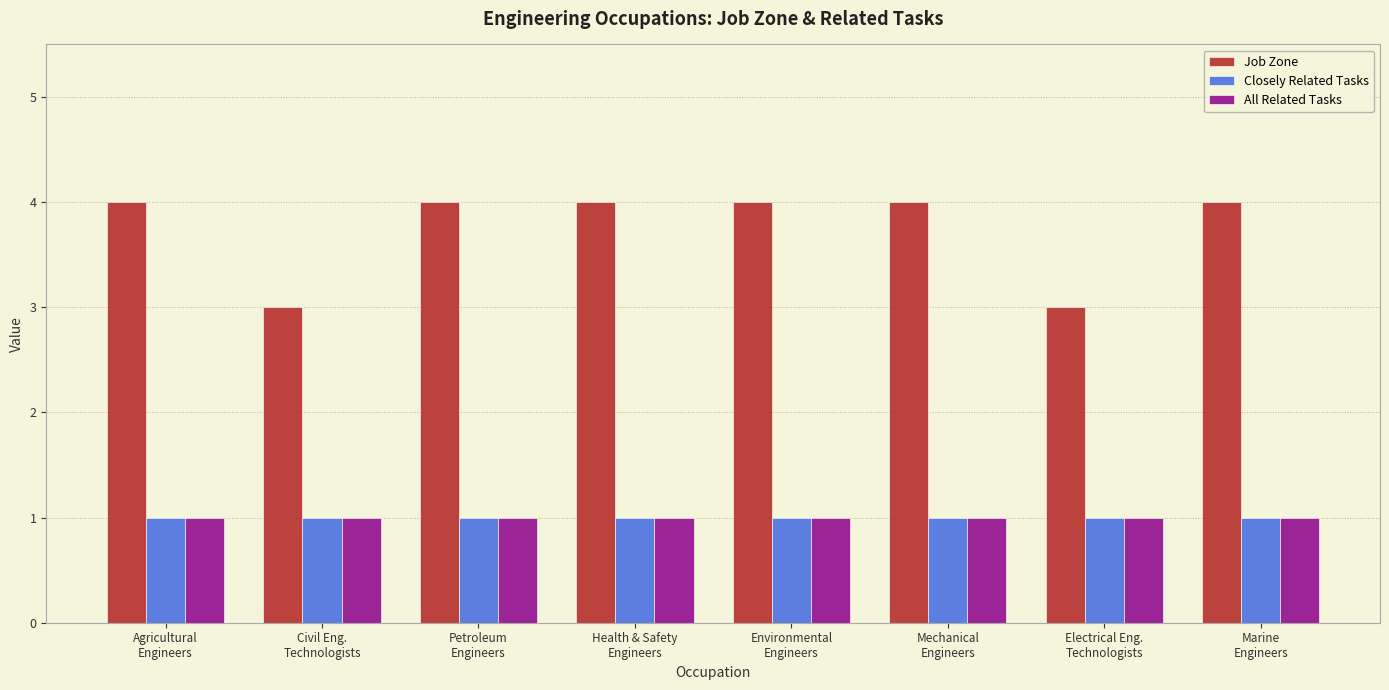

Reading left to right, list all the values displayed in this chart.

Job Zone: Agricultural
Engineers=4	Civil Eng.
Technologists=3	Petroleum
Engineers=4	Health & Safety
Engineers=4	Environmental
Engineers=4	Mechanical
Engineers=4	Electrical Eng.
Technologists=3	Marine
Engineers=4
Closely Related Tasks: Agricultural
Engineers=1	Civil Eng.
Technologists=1	Petroleum
Engineers=1	Health & Safety
Engineers=1	Environmental
Engineers=1	Mechanical
Engineers=1	Electrical Eng.
Technologists=1	Marine
Engineers=1
All Related Tasks: Agricultural
Engineers=1	Civil Eng.
Technologists=1	Petroleum
Engineers=1	Health & Safety
Engineers=1	Environmental
Engineers=1	Mechanical
Engineers=1	Electrical Eng.
Technologists=1	Marine
Engineers=1